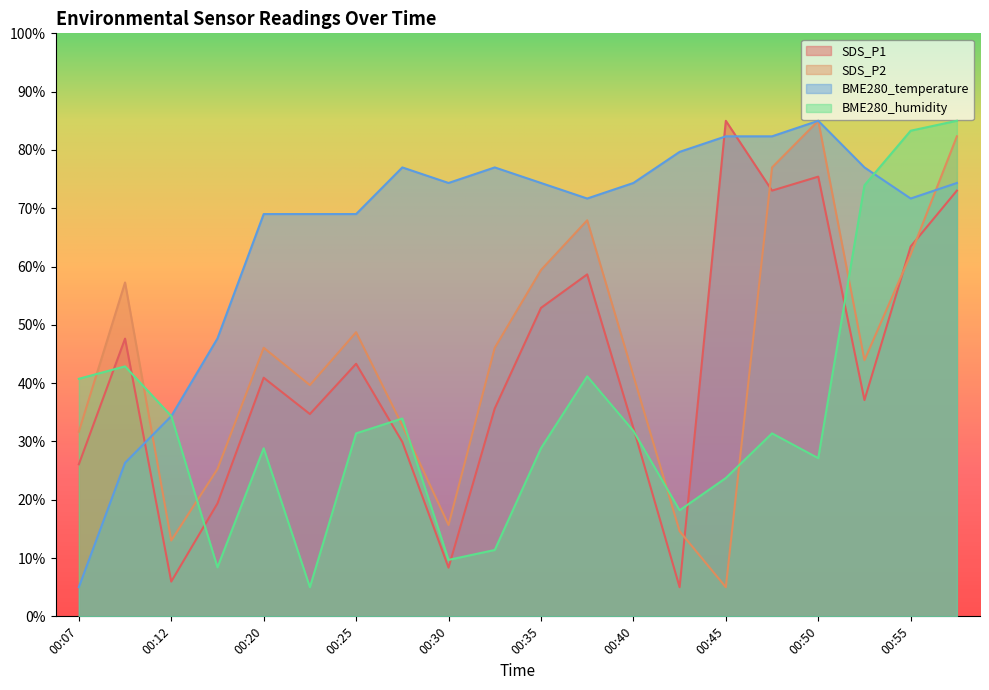

Which category has the highest value across all series?

00:45